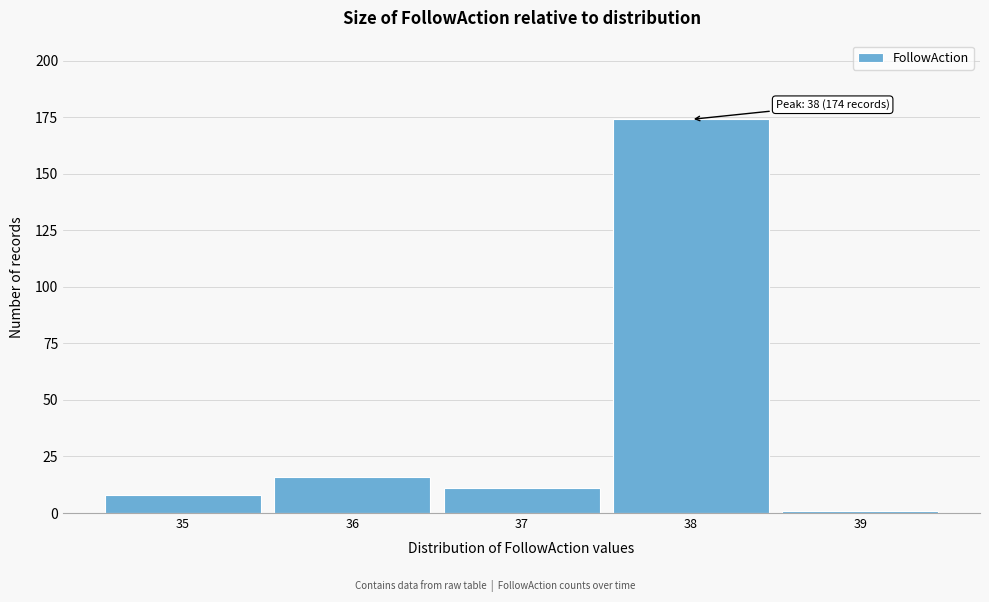

Which range on the x-axis has the tallest bar?

37.5 to 38.5